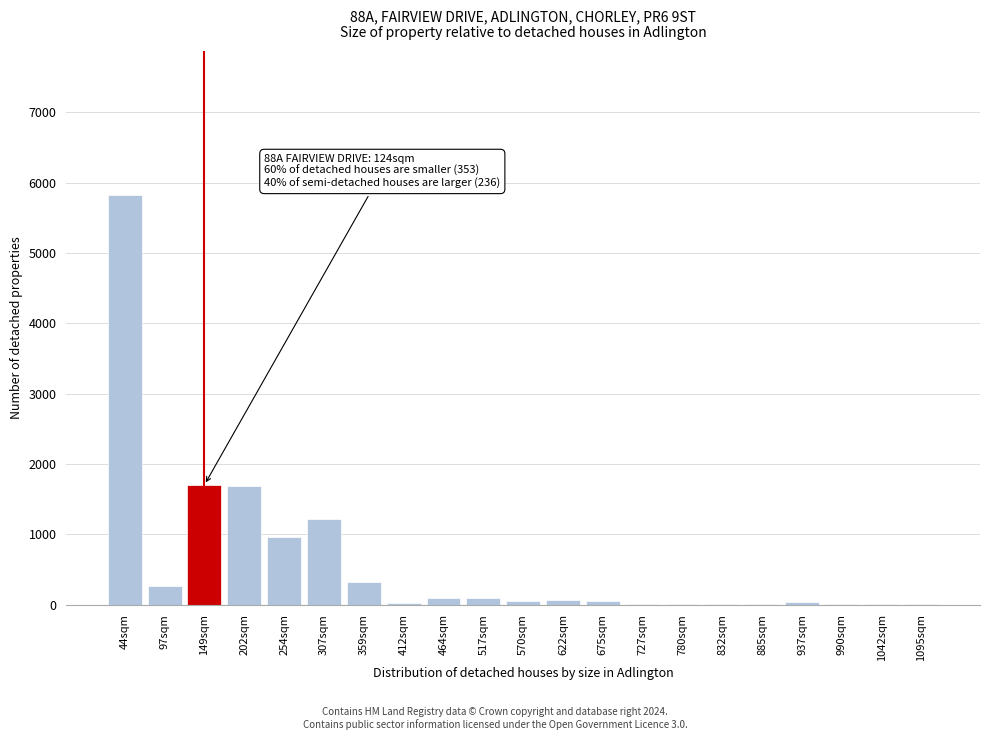

What is the greatest value displayed?

5832